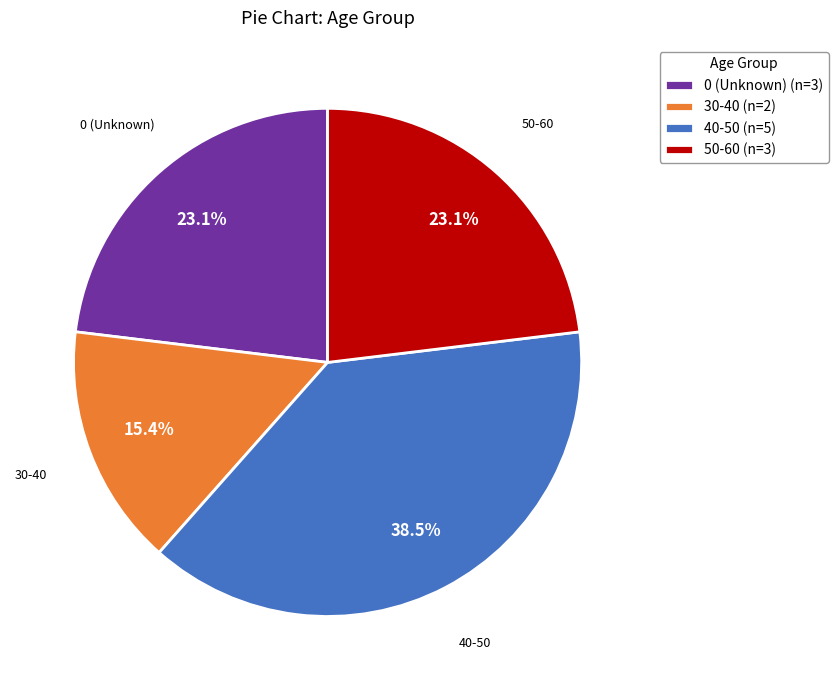

Approximately how many times larger is the value at 50-60 (n=3) compared to 40-50 (n=5)?

0.6